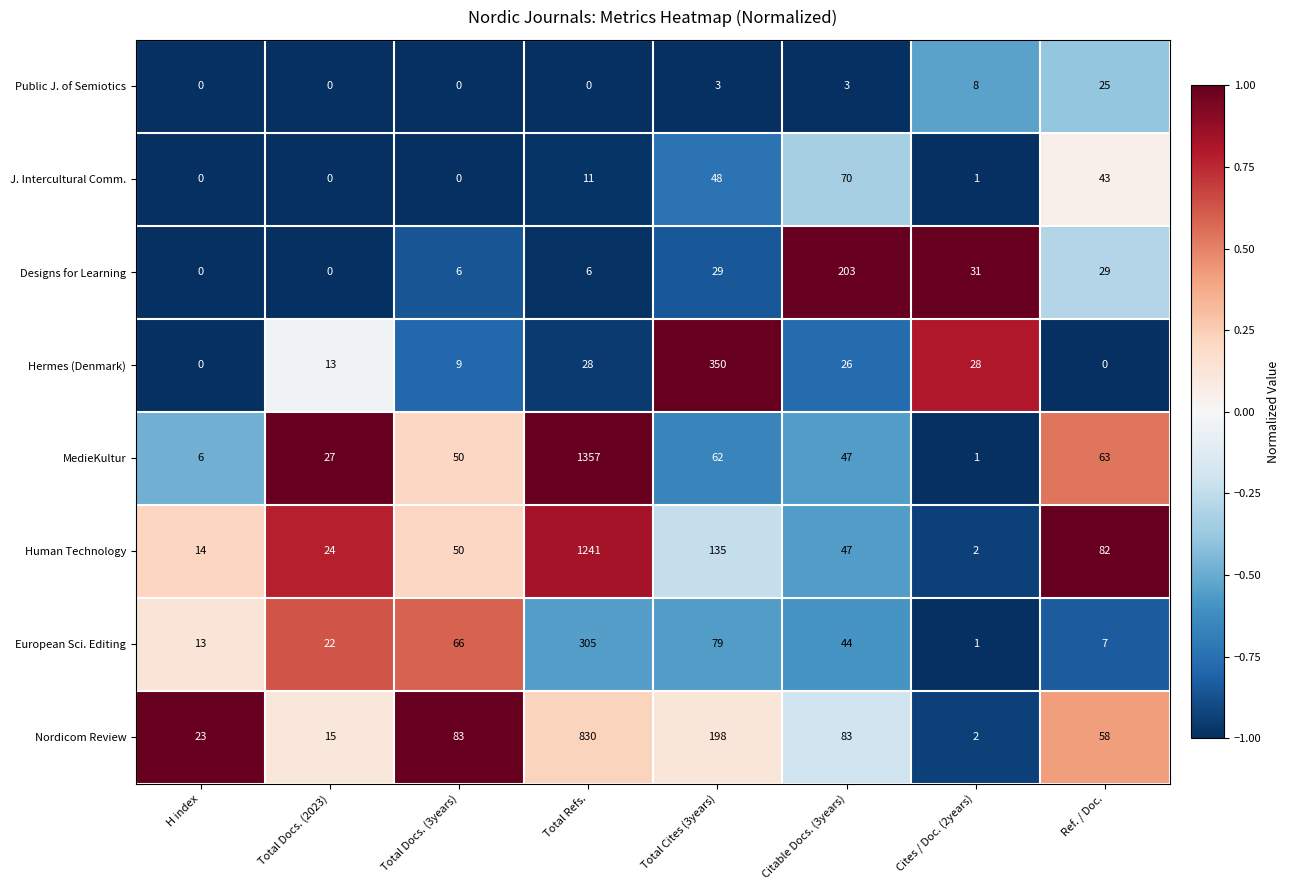

At which category is the sum across all series the highest?

Total Refs.